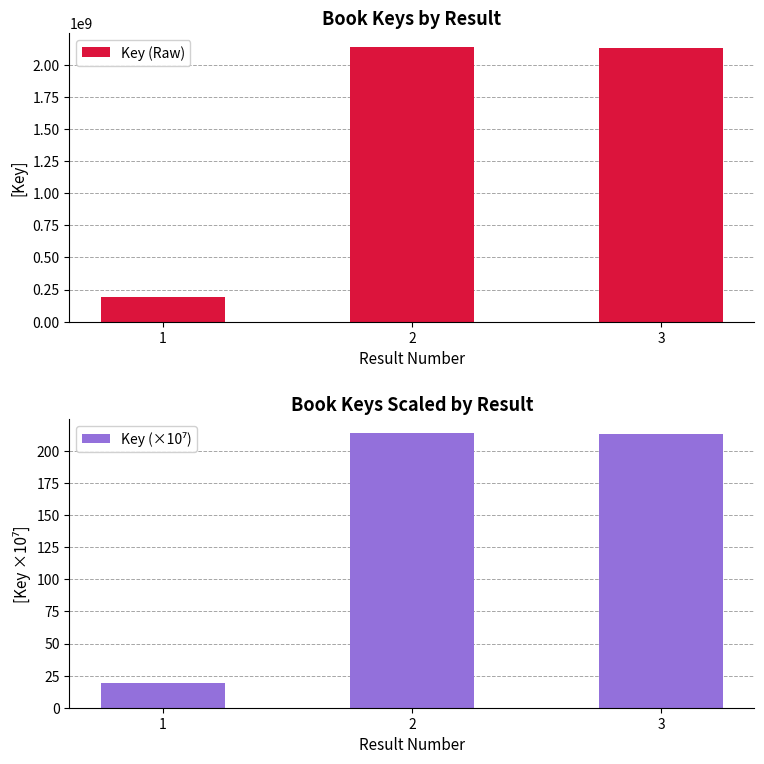

What are all the series names shown in the legend?

Key (Raw), Key (×10⁷)